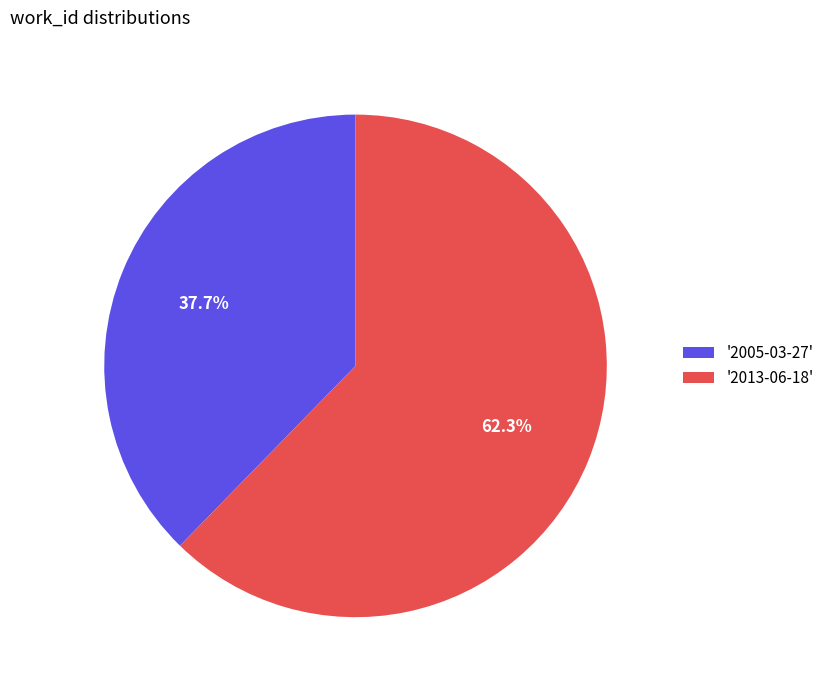

Rank the categories by value from lowest to highest.

'2005-03-27', '2013-06-18'